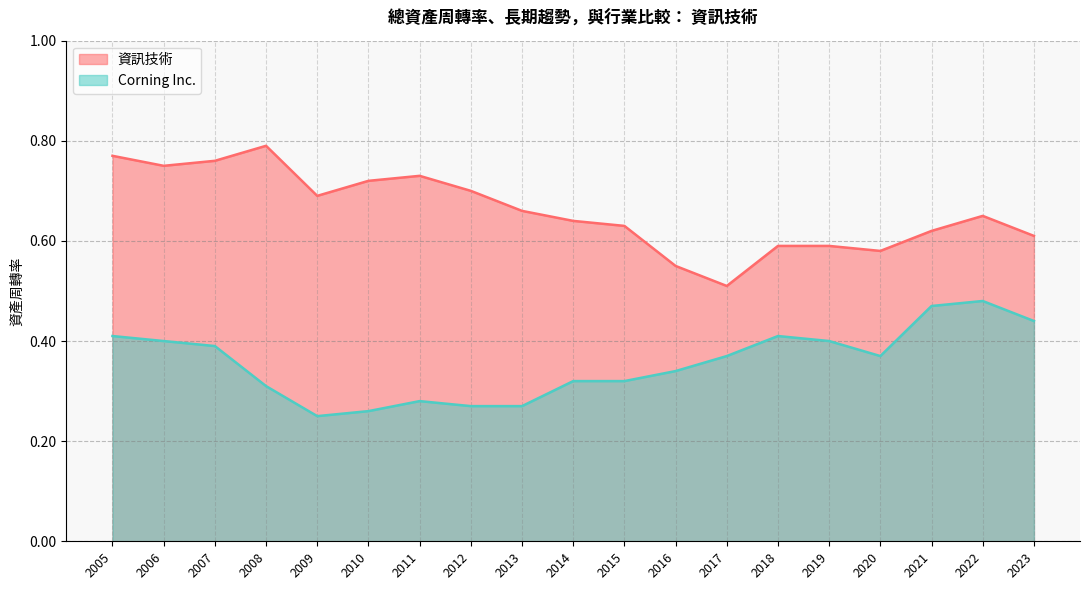

True or false: Corning Inc. has a value of 0.3 at 2015.

True